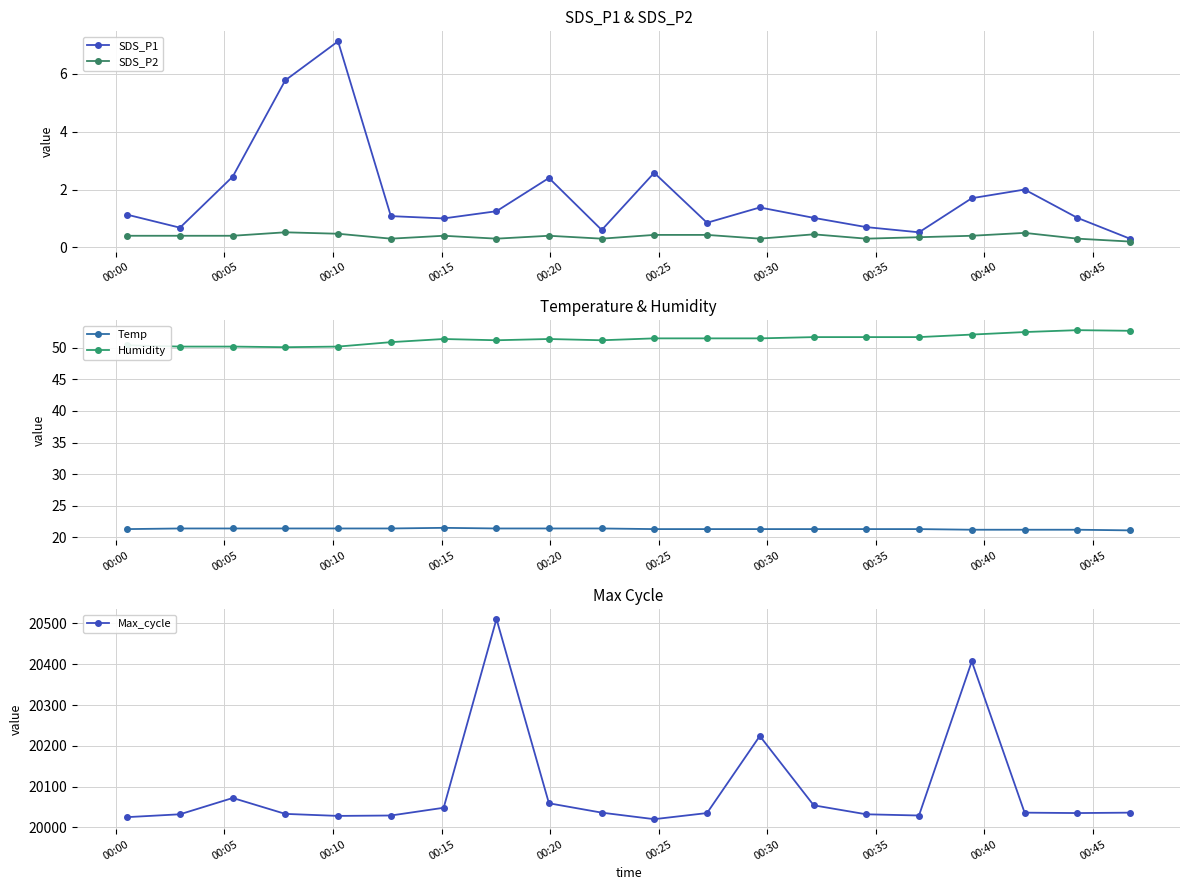

At how many categories does at least one series exceed 825?

20